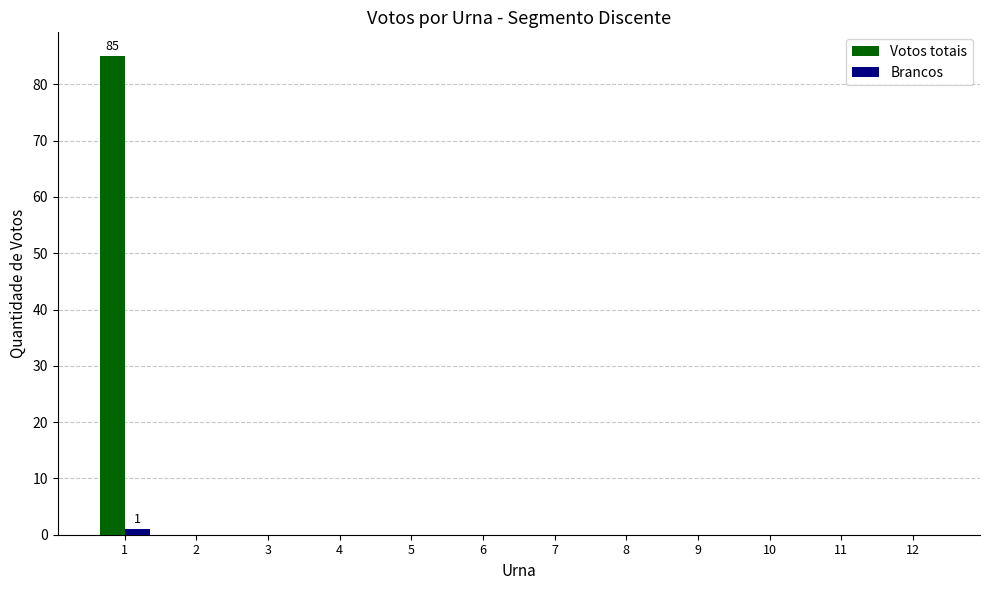

At which category is the sum across all series the highest?

1